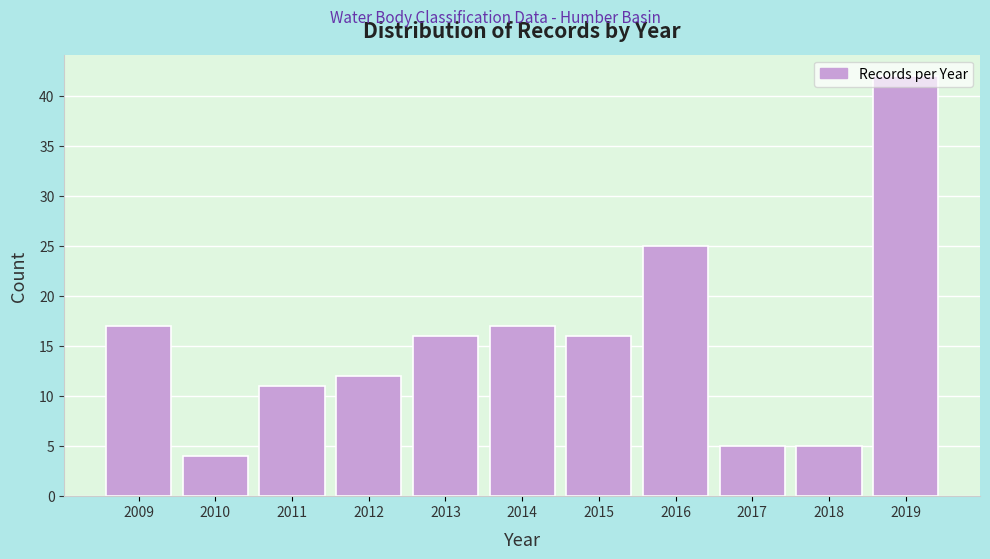

What is the average value?

15